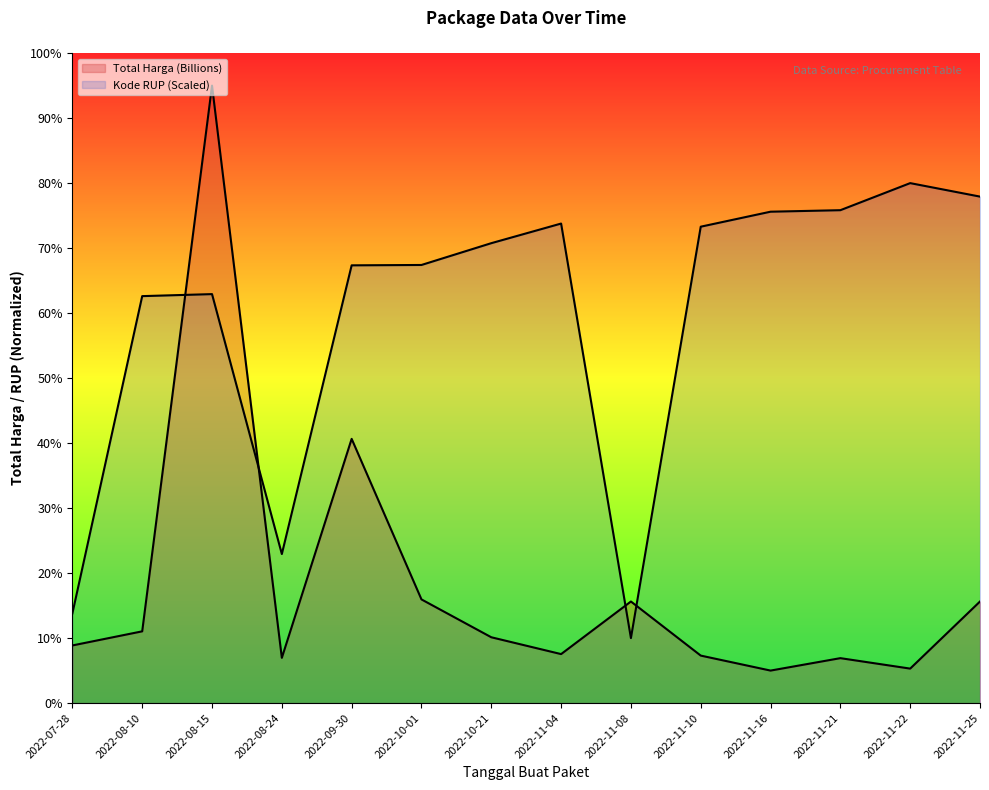

At which label does Total Harga (Billions) reach its minimum?

2022-11-16